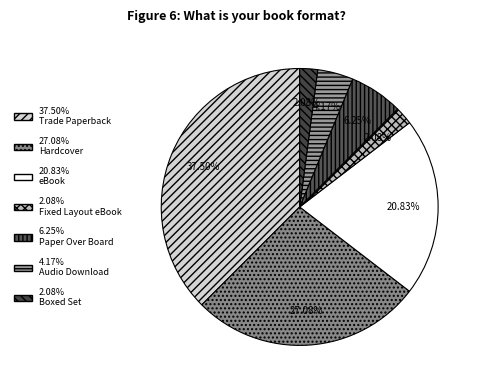

Which category has the biggest portion of the pie?

Trade Paperback